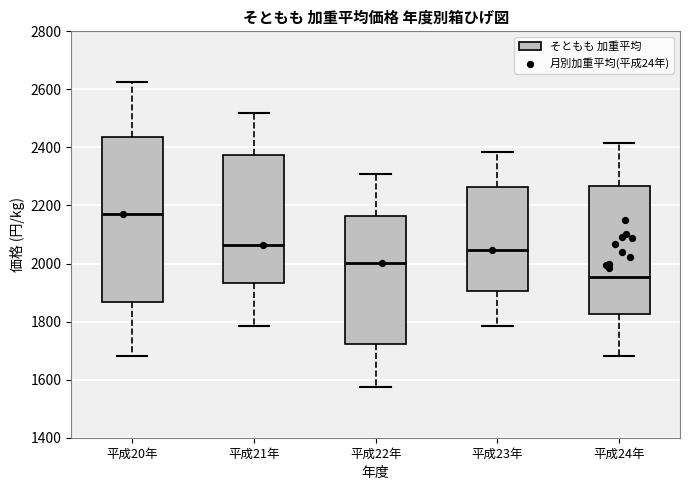

Comparing the boxes themselves (not the whiskers), which one is the tallest?

平成20年